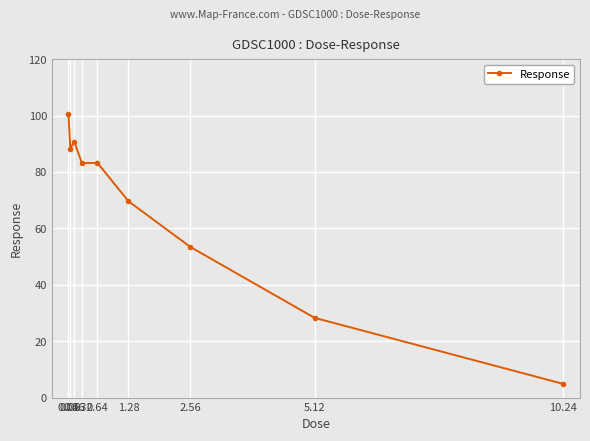

How many lines are shown in the chart?

1